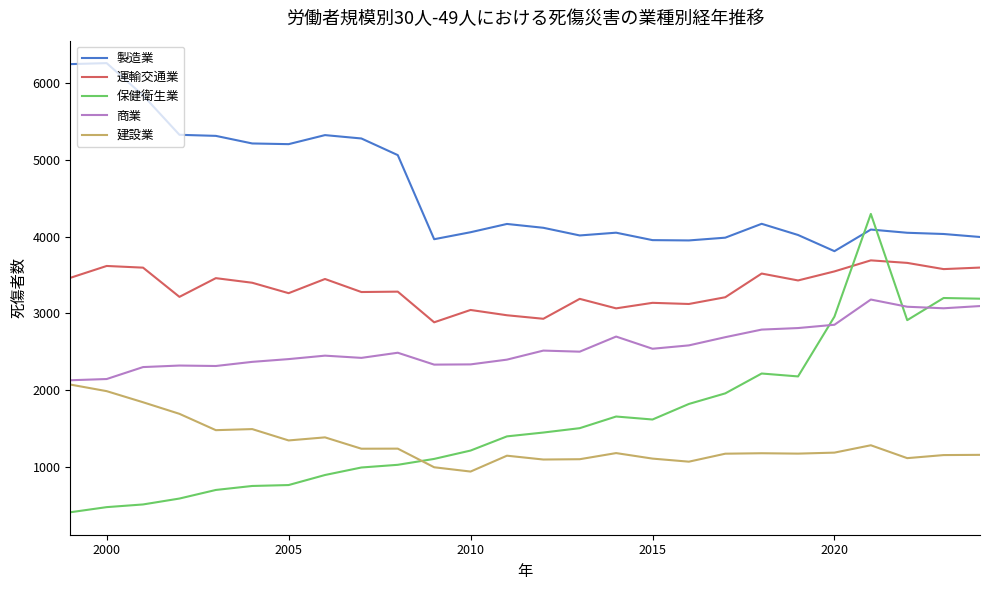

Which series has the largest total across all categories?

製造業